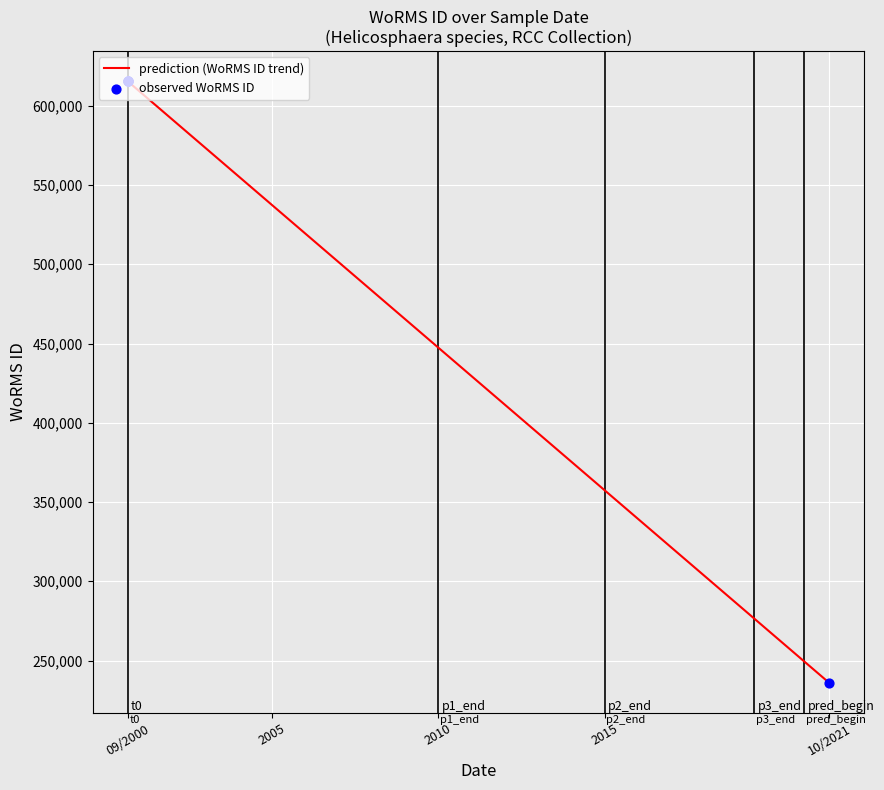

What is the minimum value shown in the chart?

235863.0